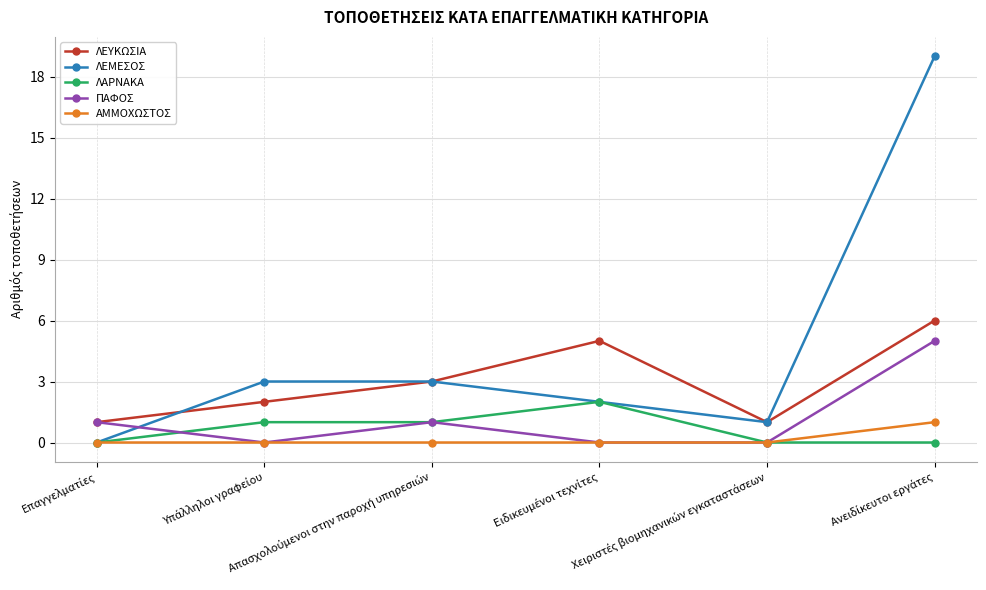

What is the highest value of the ΛΕΥΚΩΣΙΑ series?

6